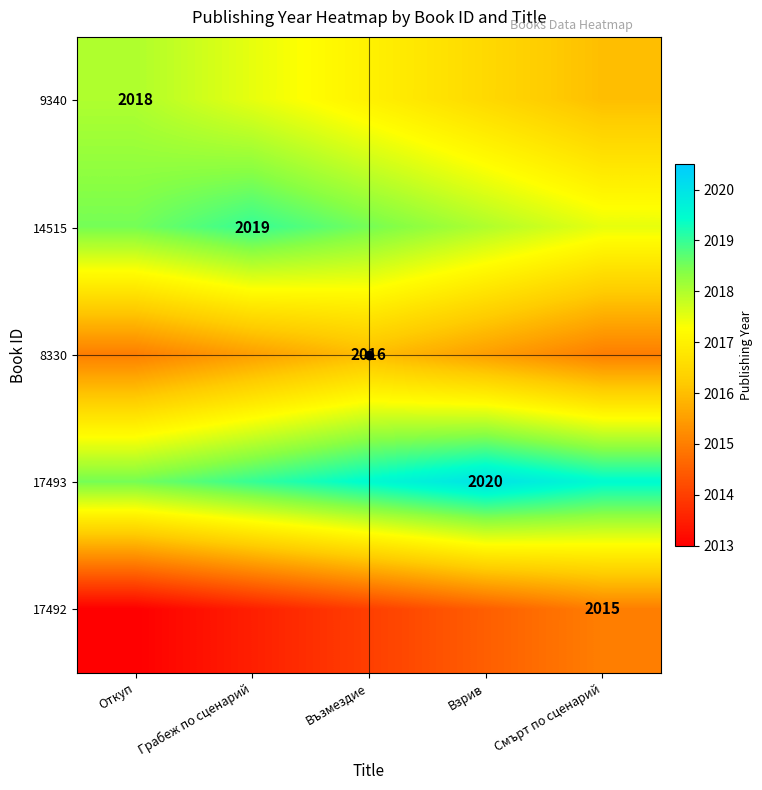

At which category does the chart reach its minimum across all series?

Откуп